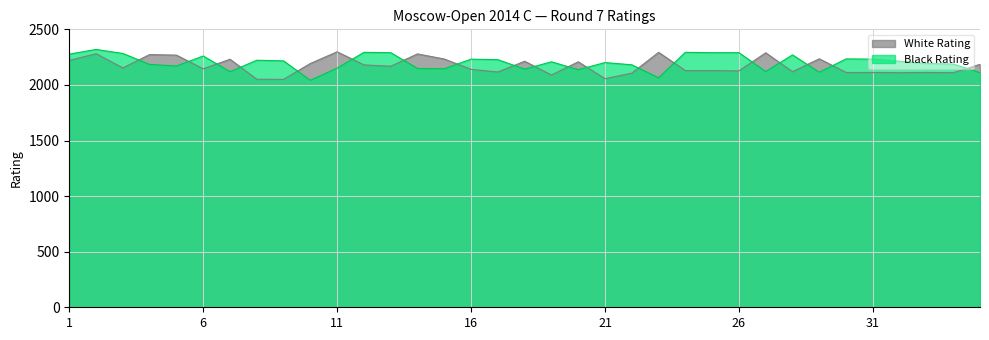

List the labels in order of White Rating value, largest first.

11, 23, 27, 2, 14, 4, 5, 29, 15, 7, 1, 18, 20, 10, 35, 12, 13, 3, 6, 16, 24, 25, 26, 28, 17, 30, 31, 33, 32, 34, 22, 19, 21, 8, 9